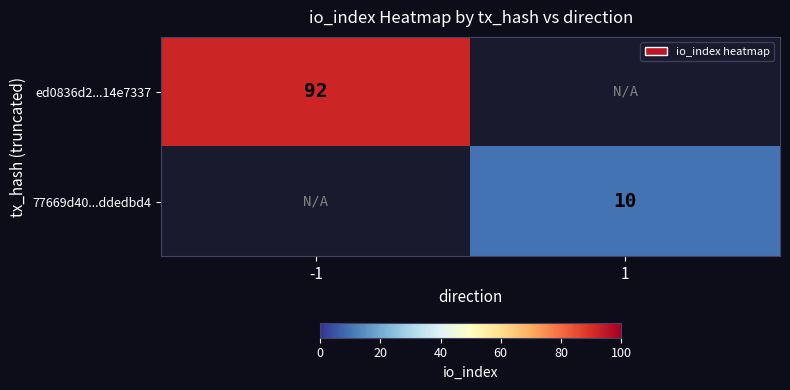

Is the value of 77669d40...ddedbd4 at 1 greater than the value of ed0836d2...14e7337 at -1?

No